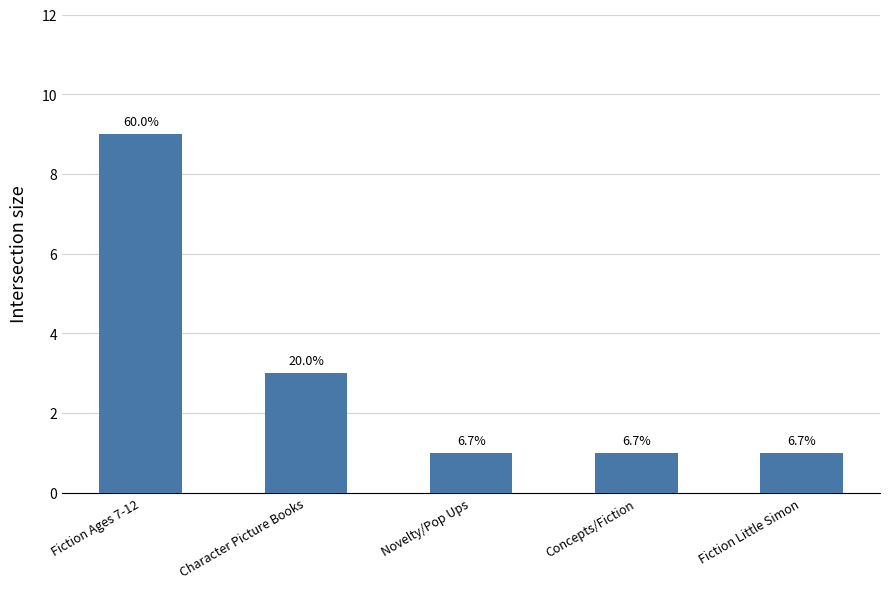

How many bars are there in total?

5